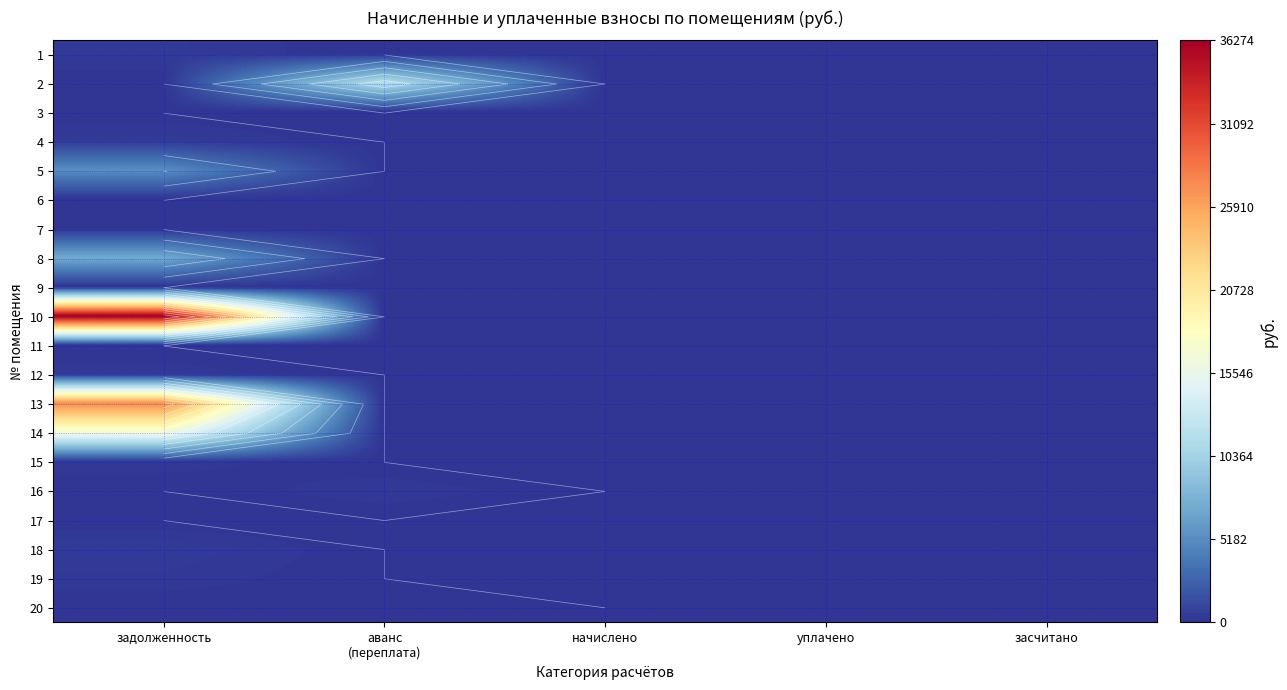

List the series in order of their peak value, highest first.

10, 13, 14, 2, 8, 5, 18, 4, 1, 16, 19, 12, 15, 20, 3, 6, 7, 9, 11, 17